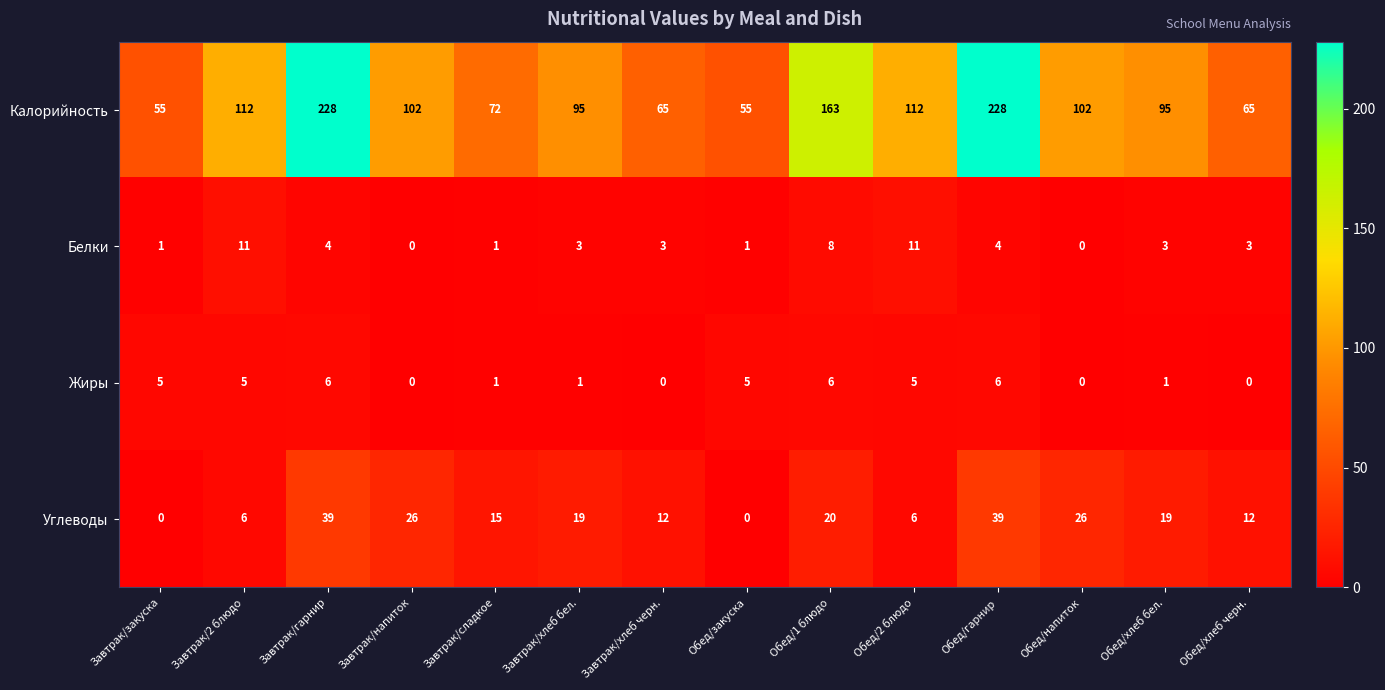

What is the average value of the Белки series?

4